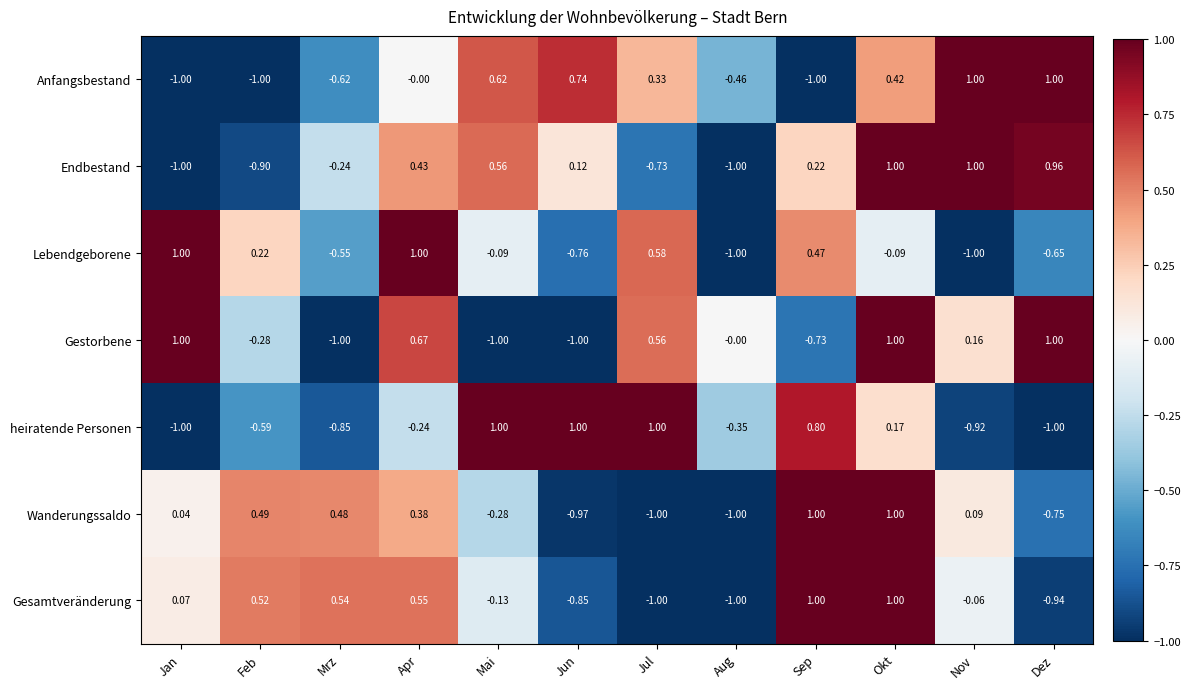

How many positive values does the Gesamtveränderung series have?

6